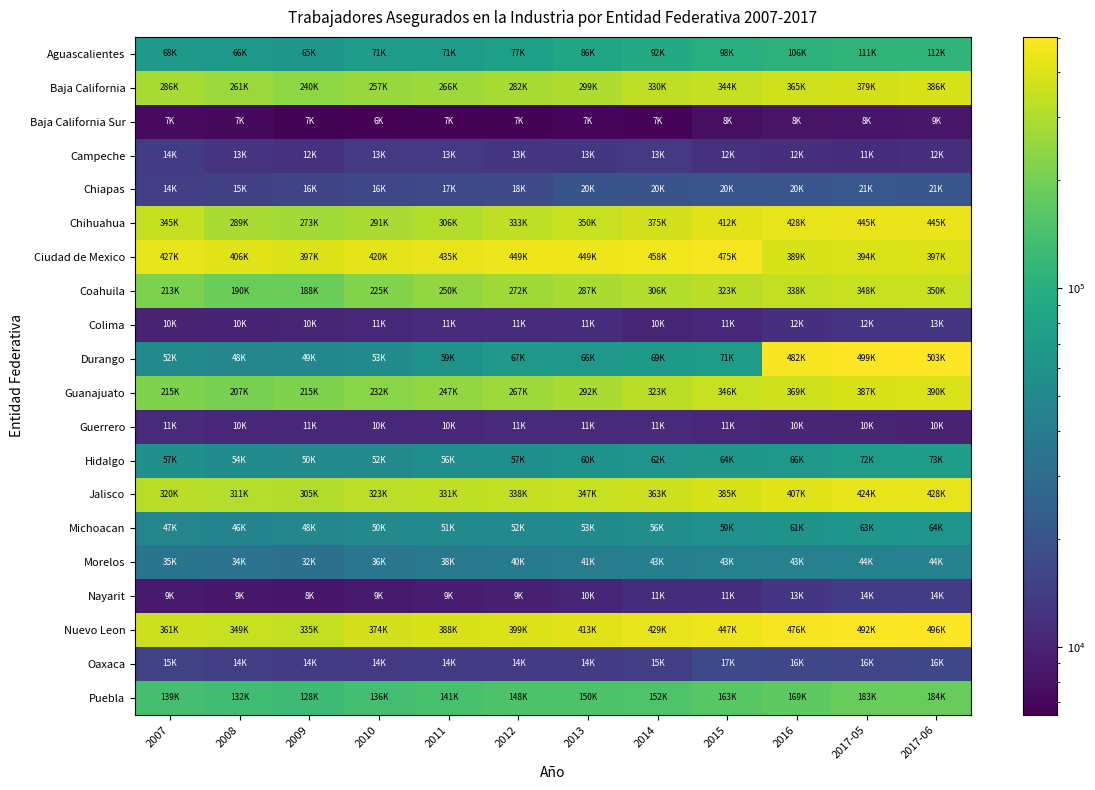

Reading right to left, extract all data points from this chart.

Aguascalientes: 2017-06=111505	2017-05=110787	2016=106075	2015=98221	2014=92265	2013=85671	2012=76521	2011=71064	2010=70546	2009=64620	2008=66173	2007=67581
Baja California: 2017-06=386432	2017-05=379420	2016=364775	2015=343806	2014=329822	2013=298877	2012=282335	2011=266035	2010=257309	2009=240447	2008=260645	2007=285984
Baja California Sur: 2017-06=8547	2017-05=8398	2016=8195	2015=7735	2014=6744	2013=7017	2012=6589	2011=6625	2010=6464	2009=6672	2008=7254	2007=7353
Campeche: 2017-06=11573	2017-05=11473	2016=11618	2015=12156	2014=13206	2013=12792	2012=12911	2011=13429	2010=13389	2009=12126	2008=12583	2007=14015
Chiapas: 2017-06=20627	2017-05=21034	2016=20439	2015=20201	2014=19705	2013=20022	2012=17541	2011=16841	2010=16450	2009=15768	2008=14650	2007=14376
Chihuahua: 2017-06=445267	2017-05=444950	2016=428206	2015=411688	2014=374981	2013=349644	2012=333323	2011=306153	2010=291326	2009=272611	2008=289309	2007=345315
Ciudad de Mexico: 2017-06=397038	2017-05=394418	2016=389343	2015=474856	2014=458186	2013=449432	2012=449137	2011=434850	2010=420409	2009=396952	2008=406488	2007=426551
Coahuila: 2017-06=350298	2017-05=347789	2016=337892	2015=322753	2014=305548	2013=287215	2012=271813	2011=249636	2010=224945	2009=187732	2008=190044	2007=213497
Colima: 2017-06=12967	2017-05=12380	2016=11780	2015=10668	2014=10107	2013=11225	2012=11159	2011=11100	2010=10542	2009=10062	2008=9738	2007=9875
Durango: 2017-06=502567	2017-05=498886	2016=481681	2015=71402	2014=69046	2013=65578	2012=66881	2011=59073	2010=53126	2009=49215	2008=48500	2007=52248
Guanajuato: 2017-06=389938	2017-05=387000	2016=369091	2015=346054	2014=322817	2013=291634	2012=267124	2011=247293	2010=231605	2009=214781	2008=206913	2007=215393
Guerrero: 2017-06=9733	2017-05=10118	2016=10266	2015=10625	2014=10859	2013=10997	2012=10981	2011=10482	2010=10462	2009=10612	2008=10441	2007=10859
Hidalgo: 2017-06=72661	2017-05=71848	2016=66088	2015=64490	2014=62318	2013=60141	2012=57271	2011=56431	2010=52045	2009=49754	2008=53756	2007=57139
Jalisco: 2017-06=428116	2017-05=424391	2016=407270	2015=385457	2014=363344	2013=347298	2012=338376	2011=330689	2010=323434	2009=305091	2008=311234	2007=320072
Michoacan: 2017-06=63935	2017-05=63289	2016=61157	2015=58565	2014=55799	2013=52725	2012=51804	2011=50735	2010=49989	2009=48243	2008=46110	2007=46616
Morelos: 2017-06=44226	2017-05=44025	2016=43282	2015=43455	2014=42648	2013=41187	2012=39830	2011=37615	2010=35893	2009=32417	2008=33755	2007=35166
Nayarit: 2017-06=13973	2017-05=13780	2016=12789	2015=11362	2014=11404	2013=10184	2012=9482	2011=8980	2010=8895	2009=8478	2008=8523	2007=8906
Nuevo Leon: 2017-06=495938	2017-05=492194	2016=476270	2015=446863	2014=429145	2013=412570	2012=399409	2011=387870	2010=374488	2009=335039	2008=348933	2007=361209
Oaxaca: 2017-06=16317	2017-05=16140	2016=16419	2015=16870	2014=14600	2013=13879	2012=13607	2011=13732	2010=13621	2009=13972	2008=14381	2007=15203
Puebla: 2017-06=183601	2017-05=182723	2016=169497	2015=163338	2014=152425	2013=150161	2012=148259	2011=140872	2010=136440	2009=128081	2008=131817	2007=138888